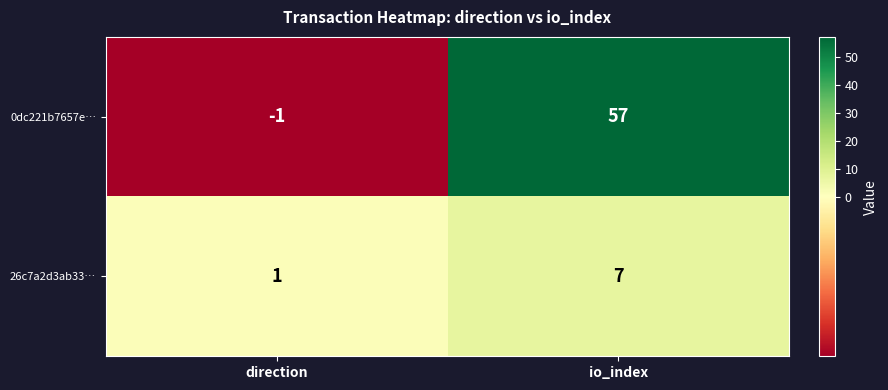

What value does the 0dc221b7657e… series have at io_index, to the nearest 10?

60